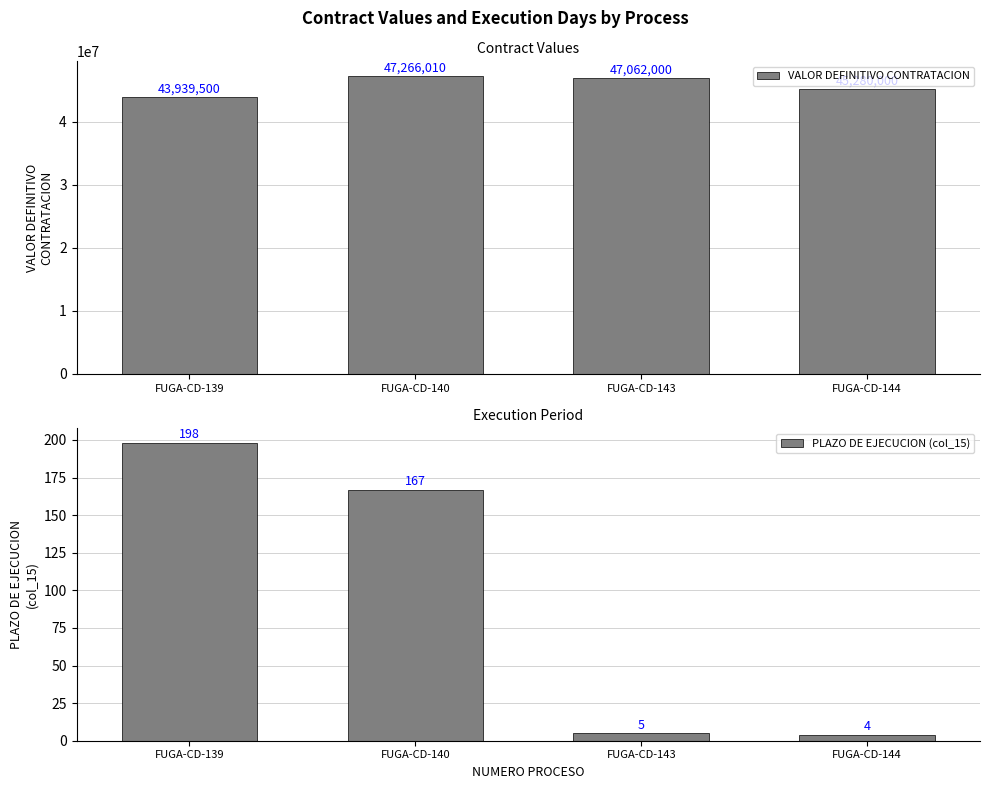

Is the value of PLAZO DE EJECUCION (col_15) at FUGA-CD-139 greater than the value of VALOR DEFINITIVO CONTRATACION at FUGA-CD-139?

No